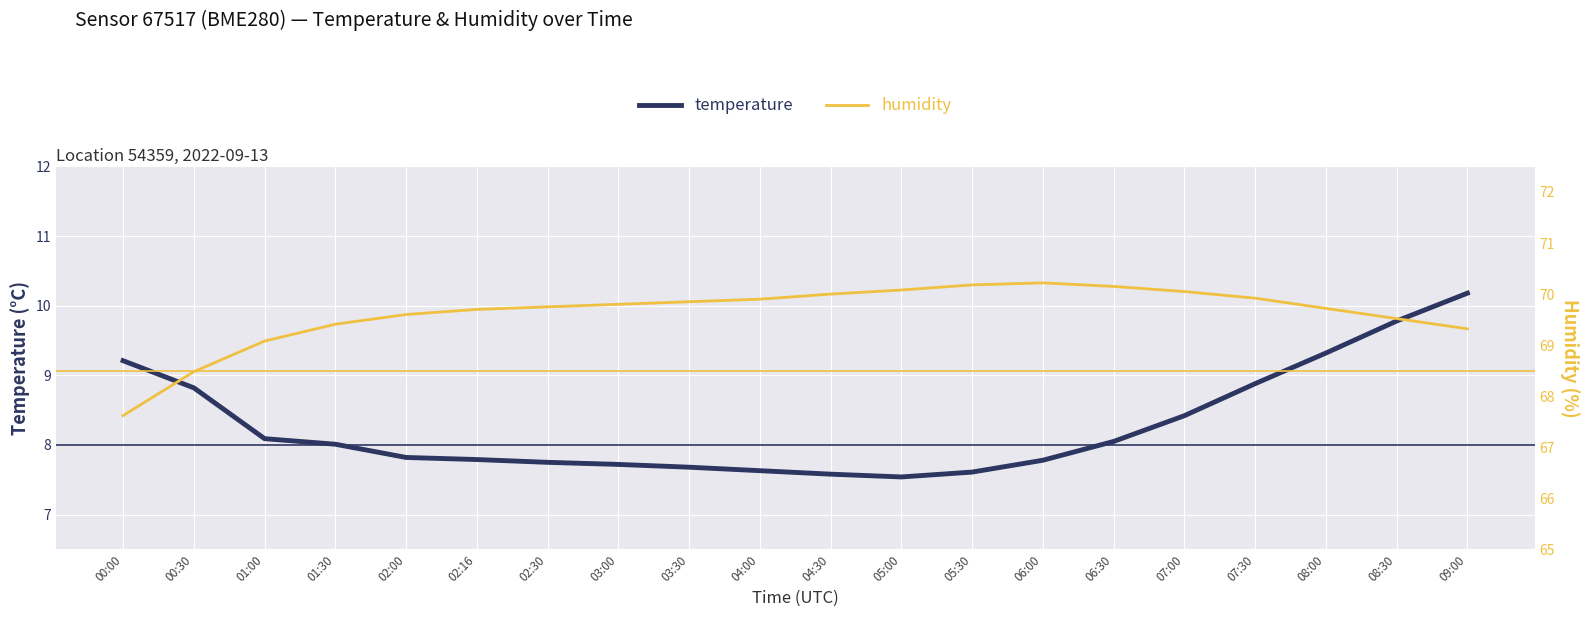

How many data points does each series have?

20